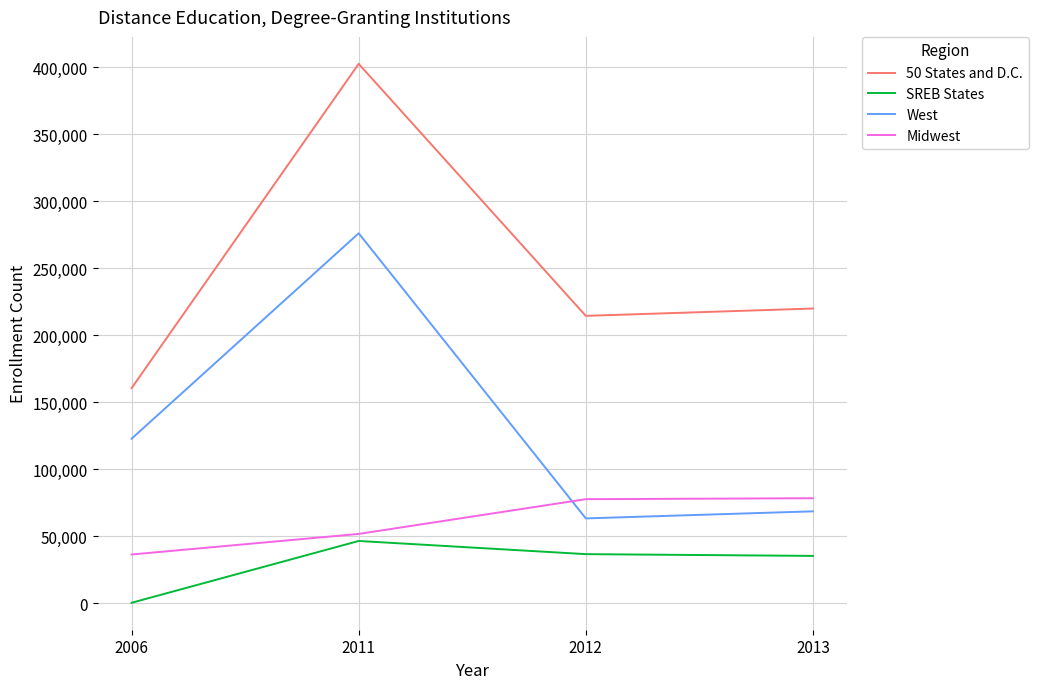

Which series has the widest spread of values?

50 States and D.C.